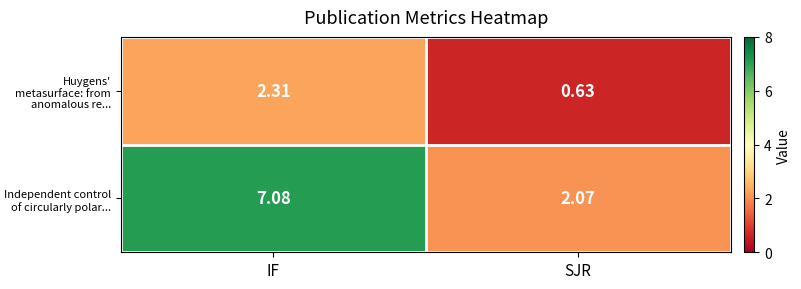

Where does the Huygens' metasurface: from anomalous re... series first go above 2?

IF